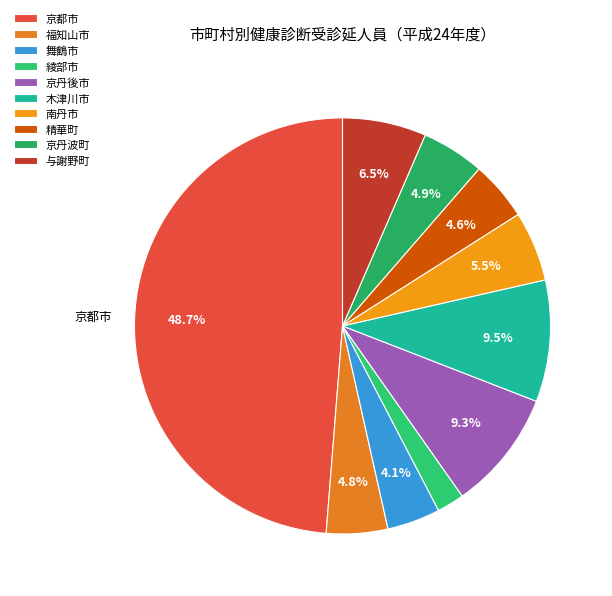

Does 精華町 account for over 50% of the chart?

No